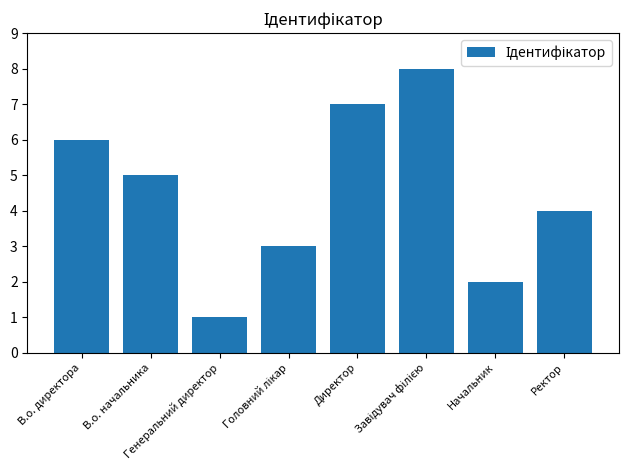

What is the maximum value shown in the chart?

8